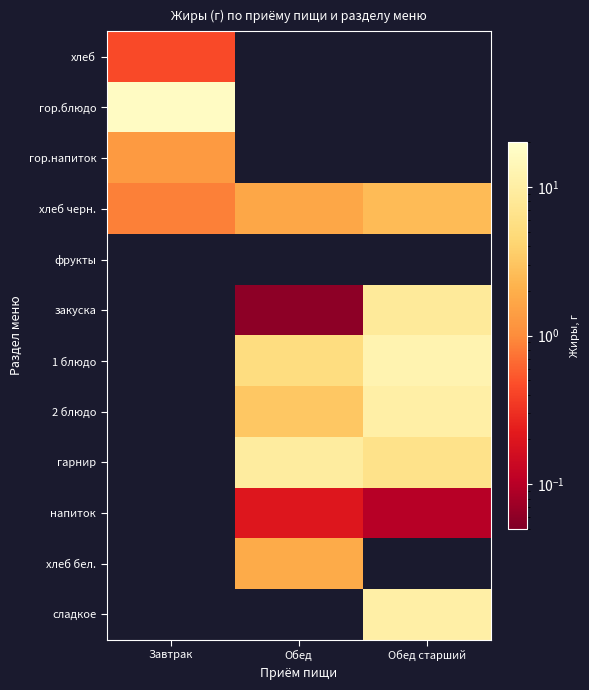

At how many categories does at least one series exceed 6?

3